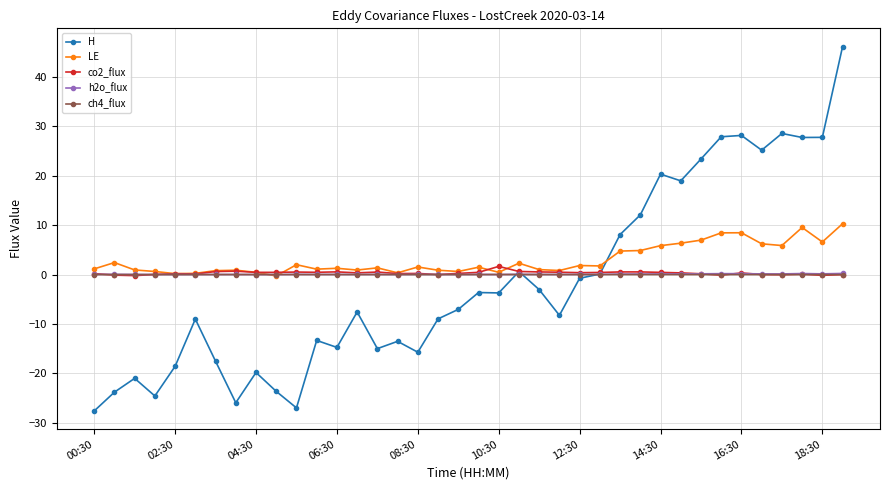

Does the chart have visible grid lines?

Yes